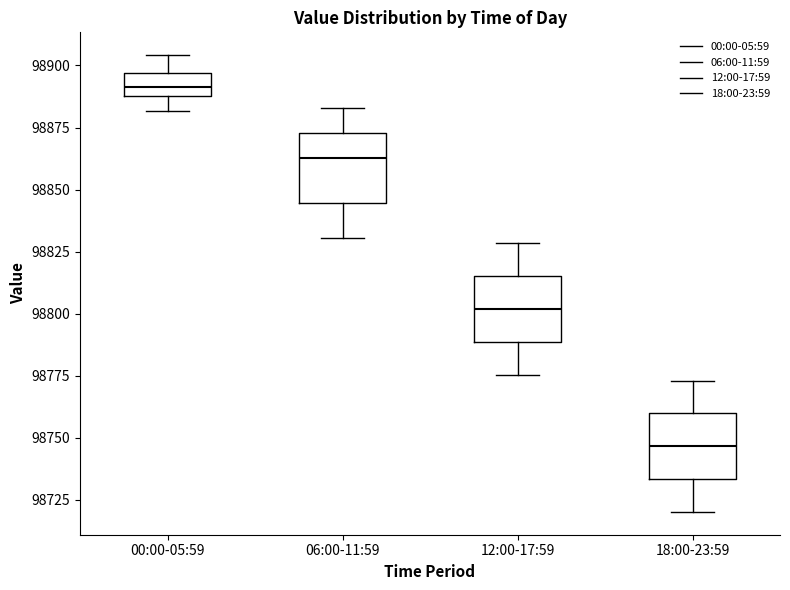

Reading left to right, read every box against the y-axis: the position of its median line, the range the box covers, and the ends of its whiskers. The values are not printed on the chart, so give them approximately, as read against the axis.

00:00-05:59: median 98890 (inside the box), box 98890 to 98895, whiskers 98880 to 98905
06:00-11:59: median 98865, box 98845 to 98875, whiskers 98830 to 98885
12:00-17:59: median 98800, box 98790 to 98815, whiskers 98775 to 98830
18:00-23:59: median 98745, box 98735 to 98760, whiskers 98720 to 98775